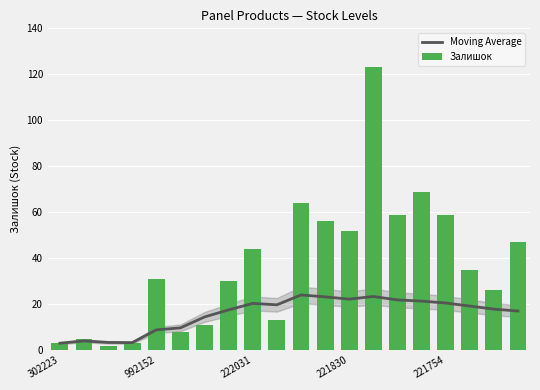

Is the value of Moving Average at 11 greater than the value of Залишок at 221754?

No